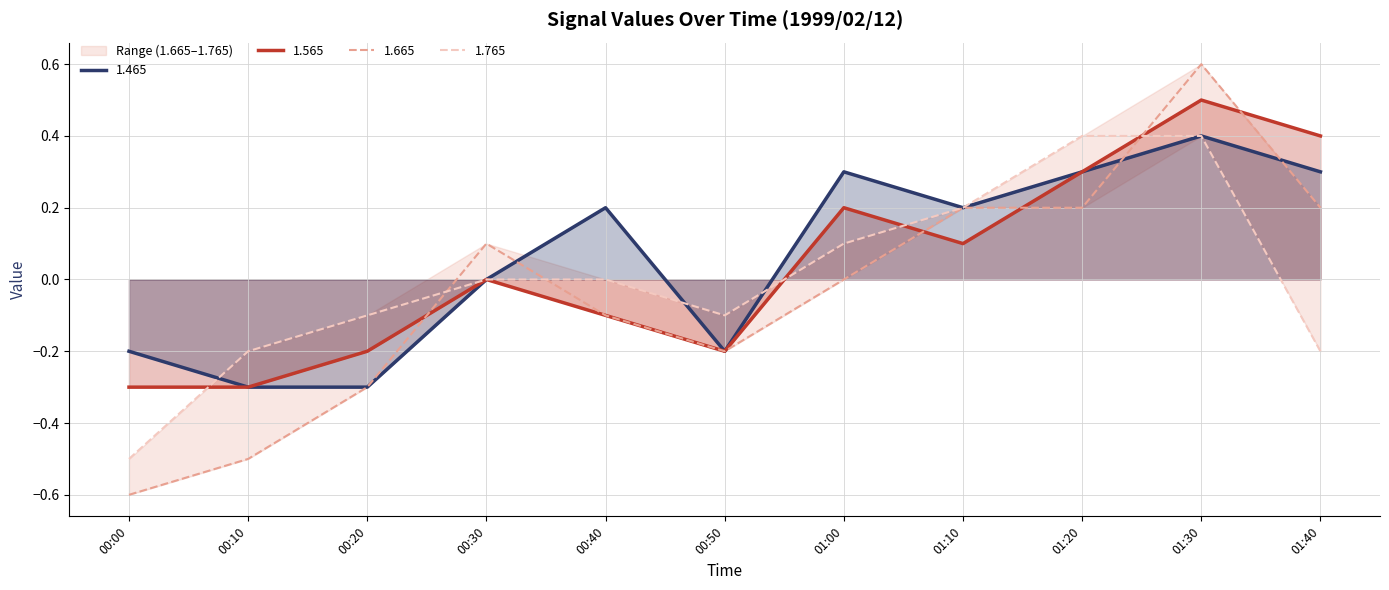

What is the difference between the maximum and second lowest values in the 1.465 series?

0.7